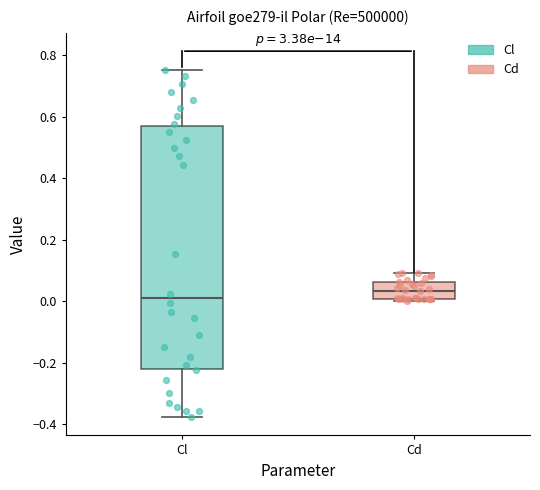

Reading left to right, read every box against the y-axis: the position of its median line, the range the box covers, and the ends of its whiskers. The values are not printed on the chart, so give them approximately, as read against the axis.

Cl: median 0.02, box -0.22 to 0.58, whiskers -0.38 to 0.76
Cd: median 0.04, box 0.00 to 0.06, whiskers 0.00 (just below the box's lower edge) to 0.10